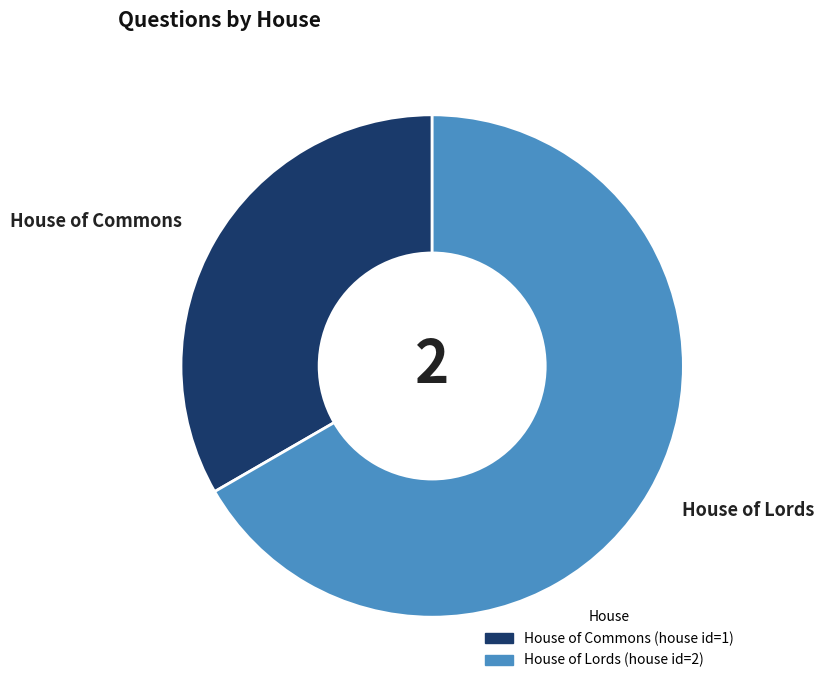

Which slice is the smallest?

House of Commons